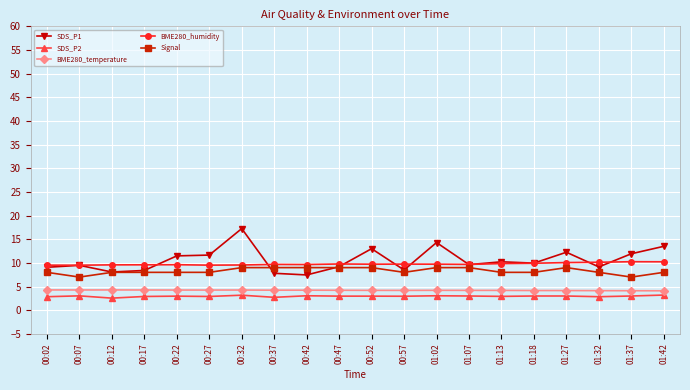

What is the sum of the SDS_P1 values at 00:32 and 01:32?

26.4